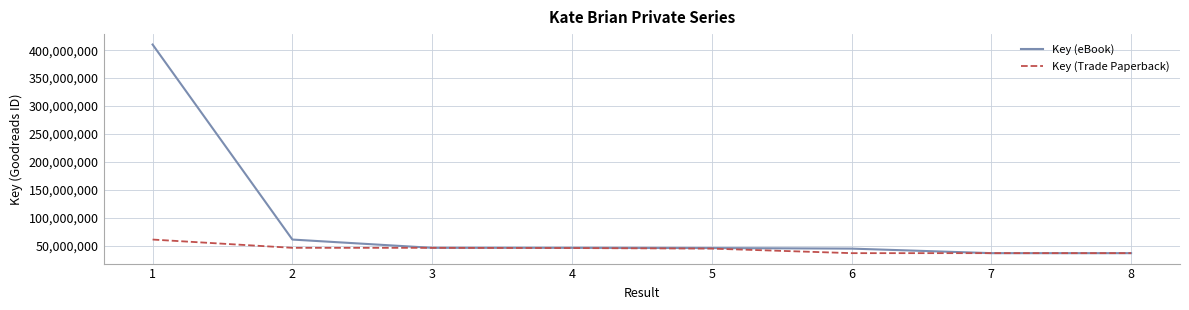

What is the spread (max minus min) of values at 1?

349213828